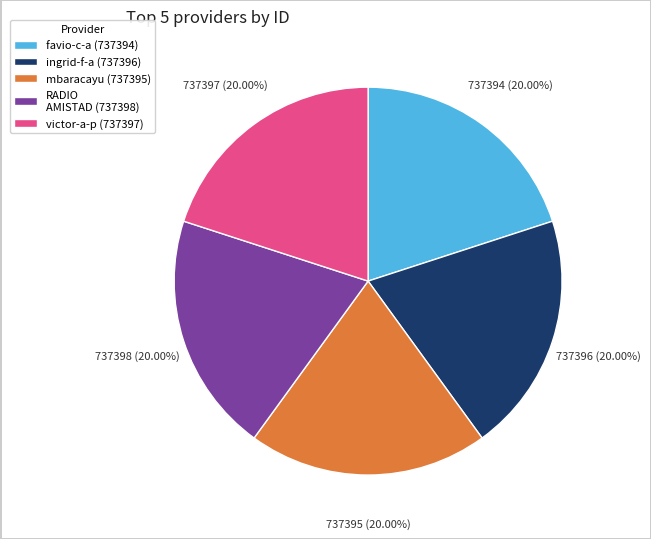

Count the number of slices in the pie.

5